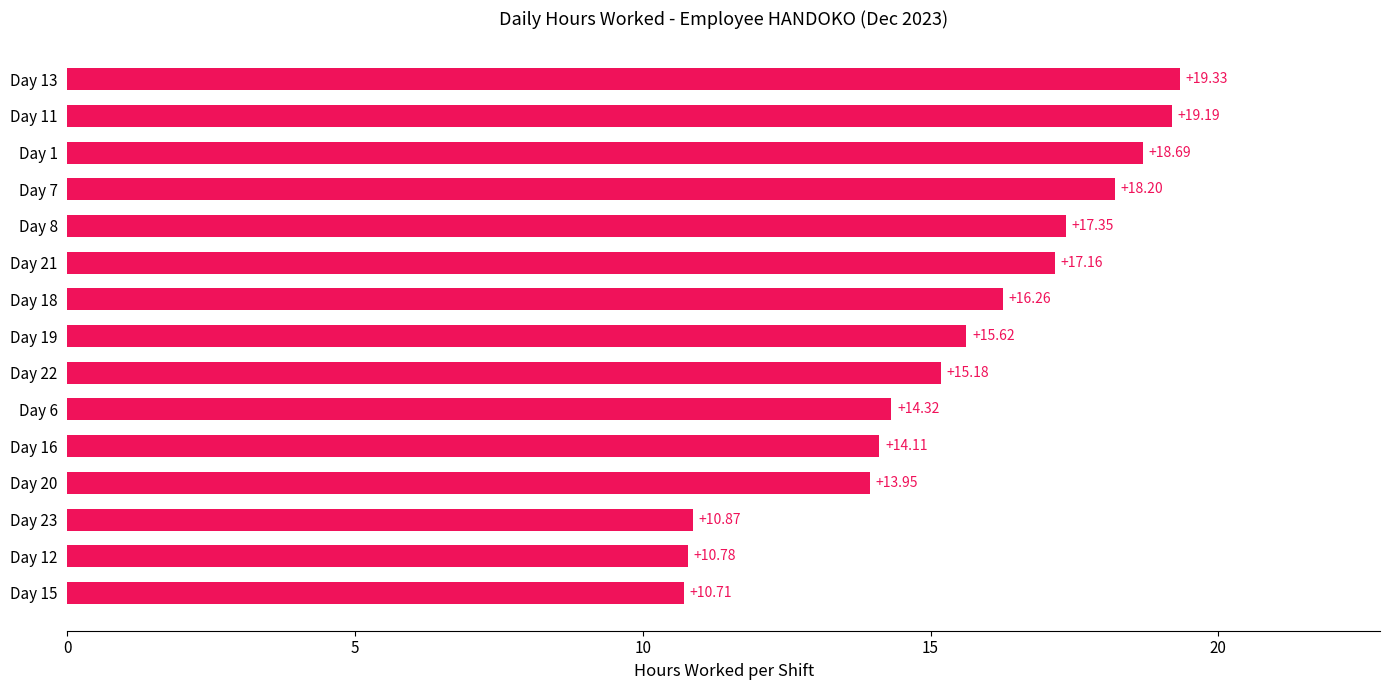

What is the difference between the values at Day 21 and Day 1?

1.5